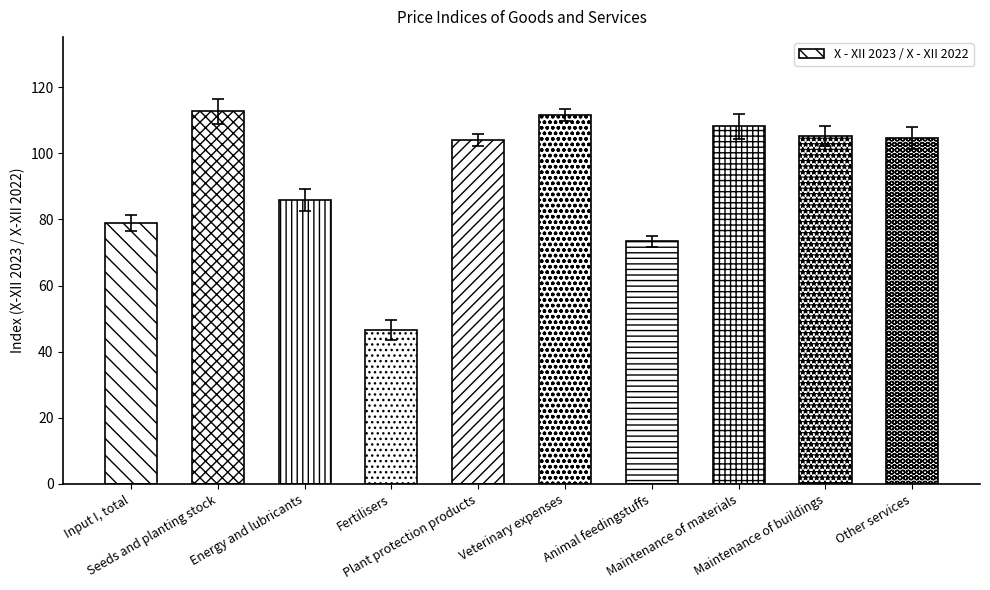

Rank the categories by value from lowest to highest.

Fertilisers, Animal feedingstuffs, Input I, total, Energy and lubricants, Plant protection products, Other services, Maintenance of buildings, Maintenance of materials, Veterinary expenses, Seeds and planting stock